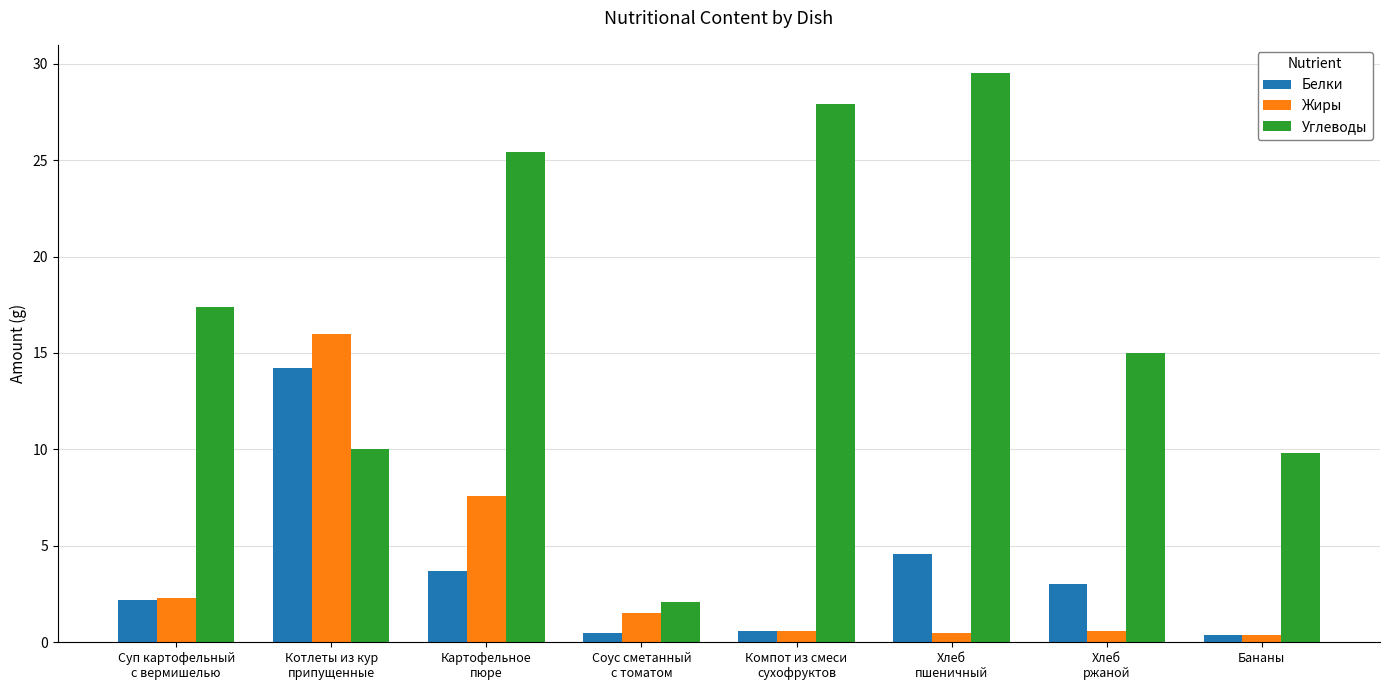

What are all the series names shown in the legend?

Белки, Жиры, Углеводы